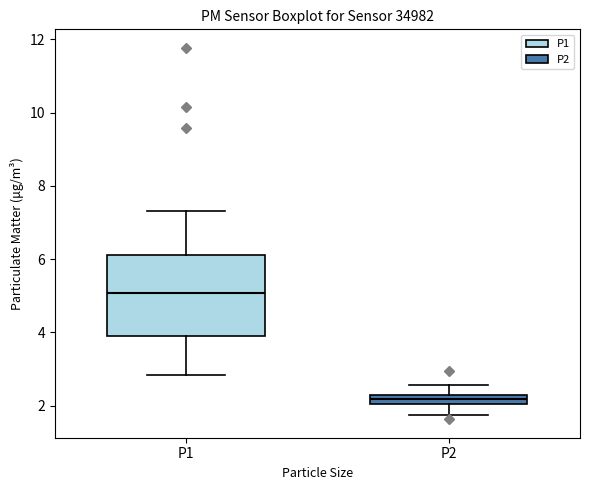

Which box is the tallest, from its lower edge to its upper edge?

P1